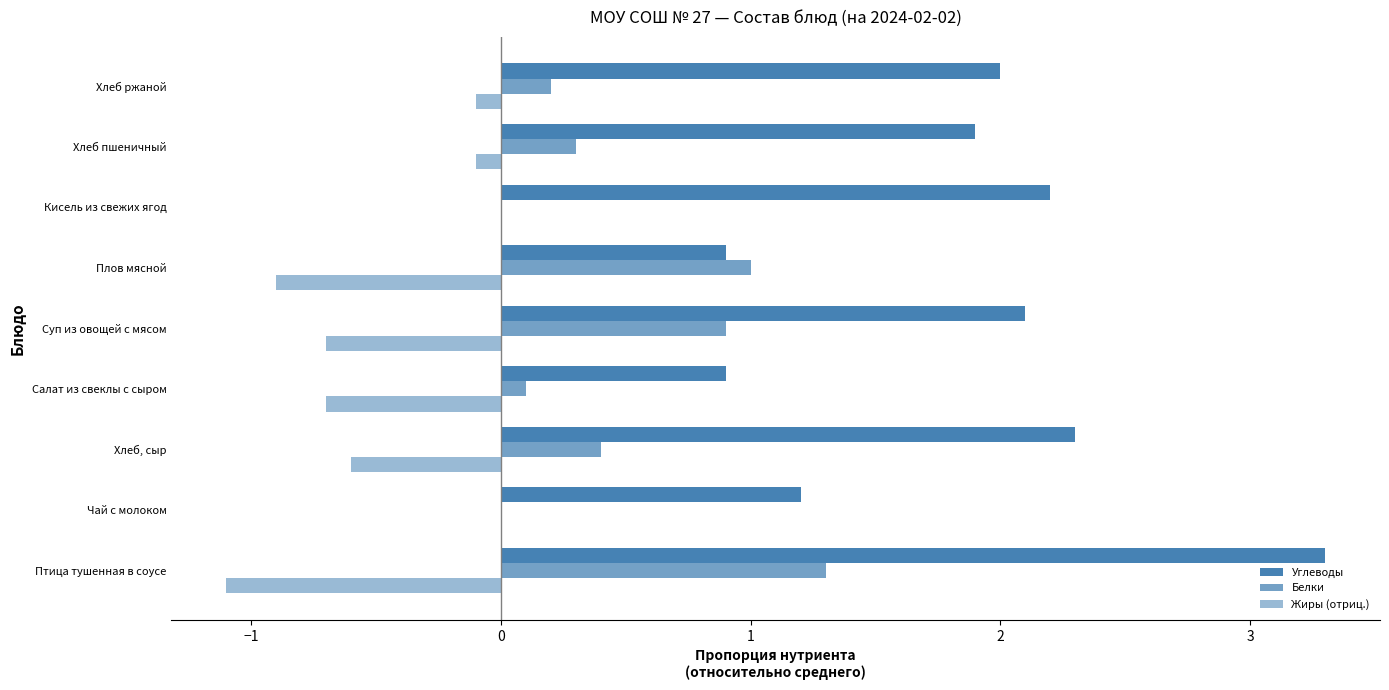

Count the number of data series in this chart.

3